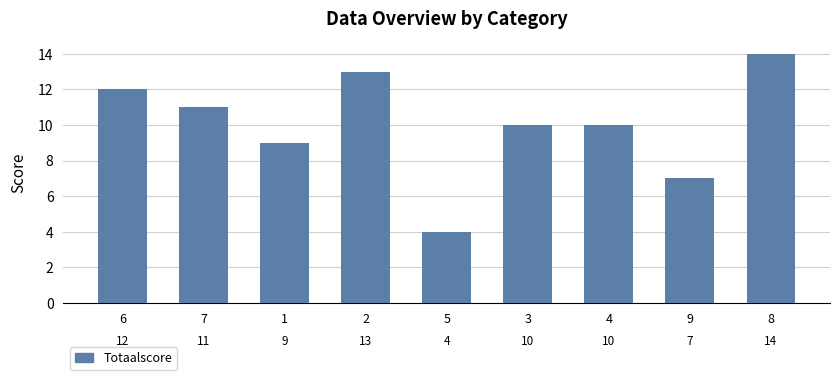

Which category has the lowest value across all series?

5